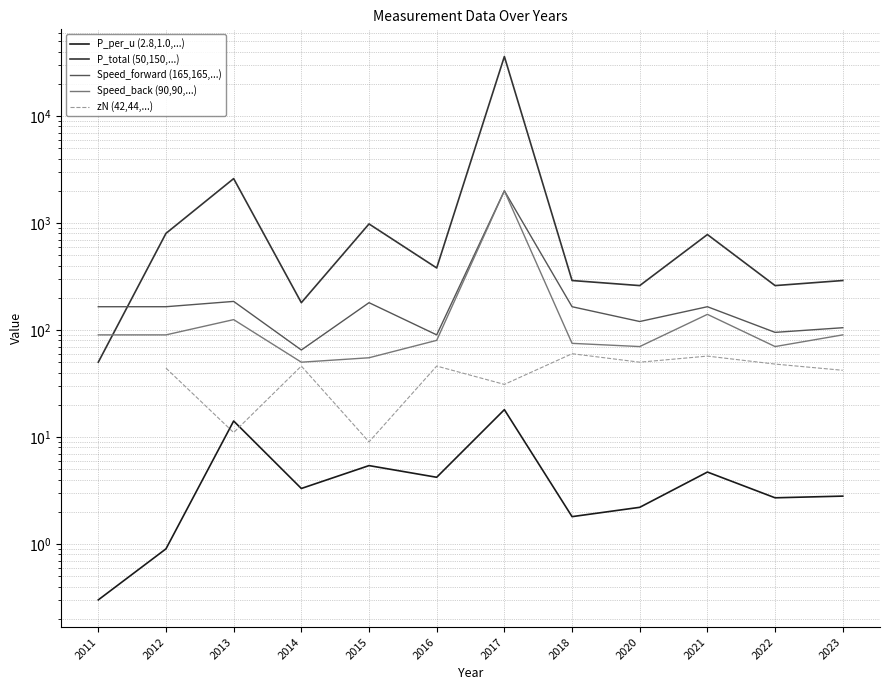

What are all the series names shown in the legend?

P_per_u (2.8,1.0,...), P_total (50,150,...), Speed_forward (165,165,...), Speed_back (90,90,...), zN (42,44,...)